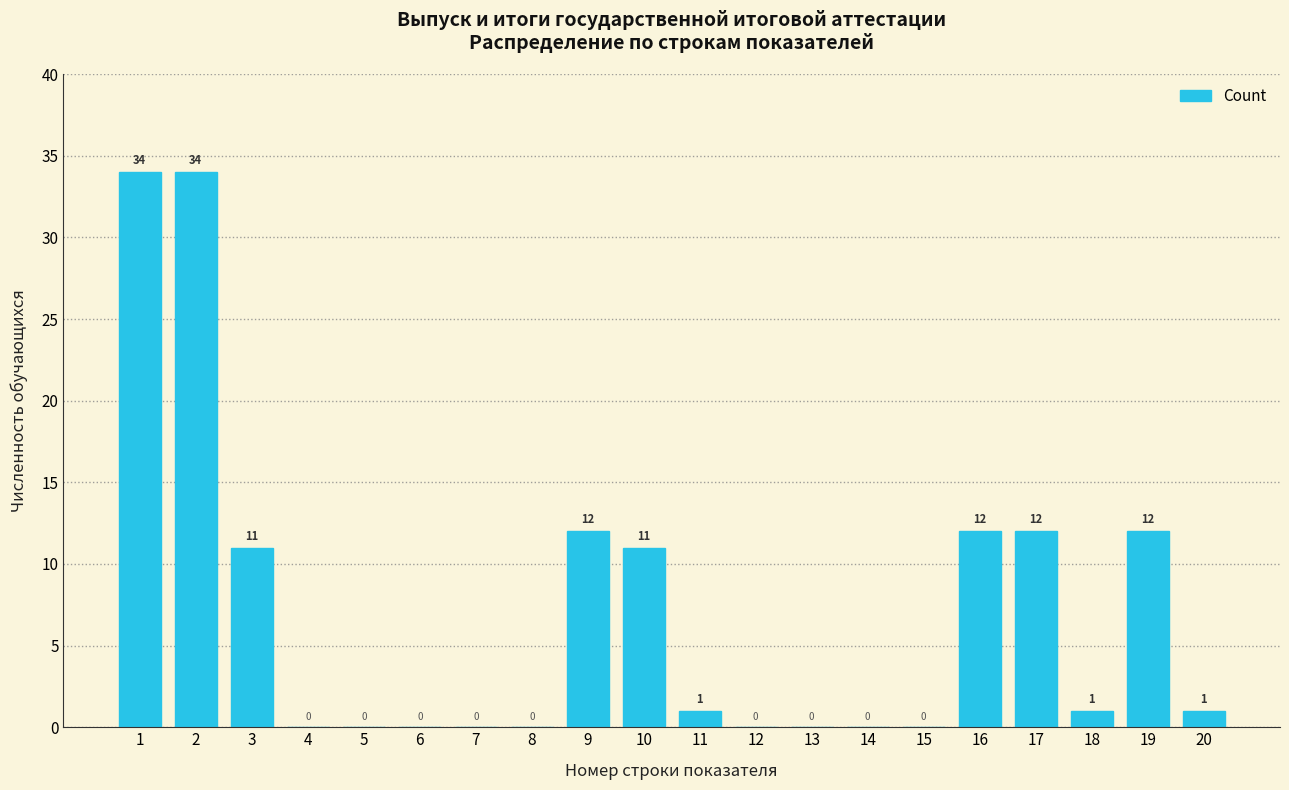

Reading right to left, transcribe all the data shown in this chart.

20=1	19=12	18=1	17=12	16=12	15=0	14=0	13=0	12=0	11=1	10=11	9=12	8=0	7=0	6=0	5=0	4=0	3=11	2=34	1=34